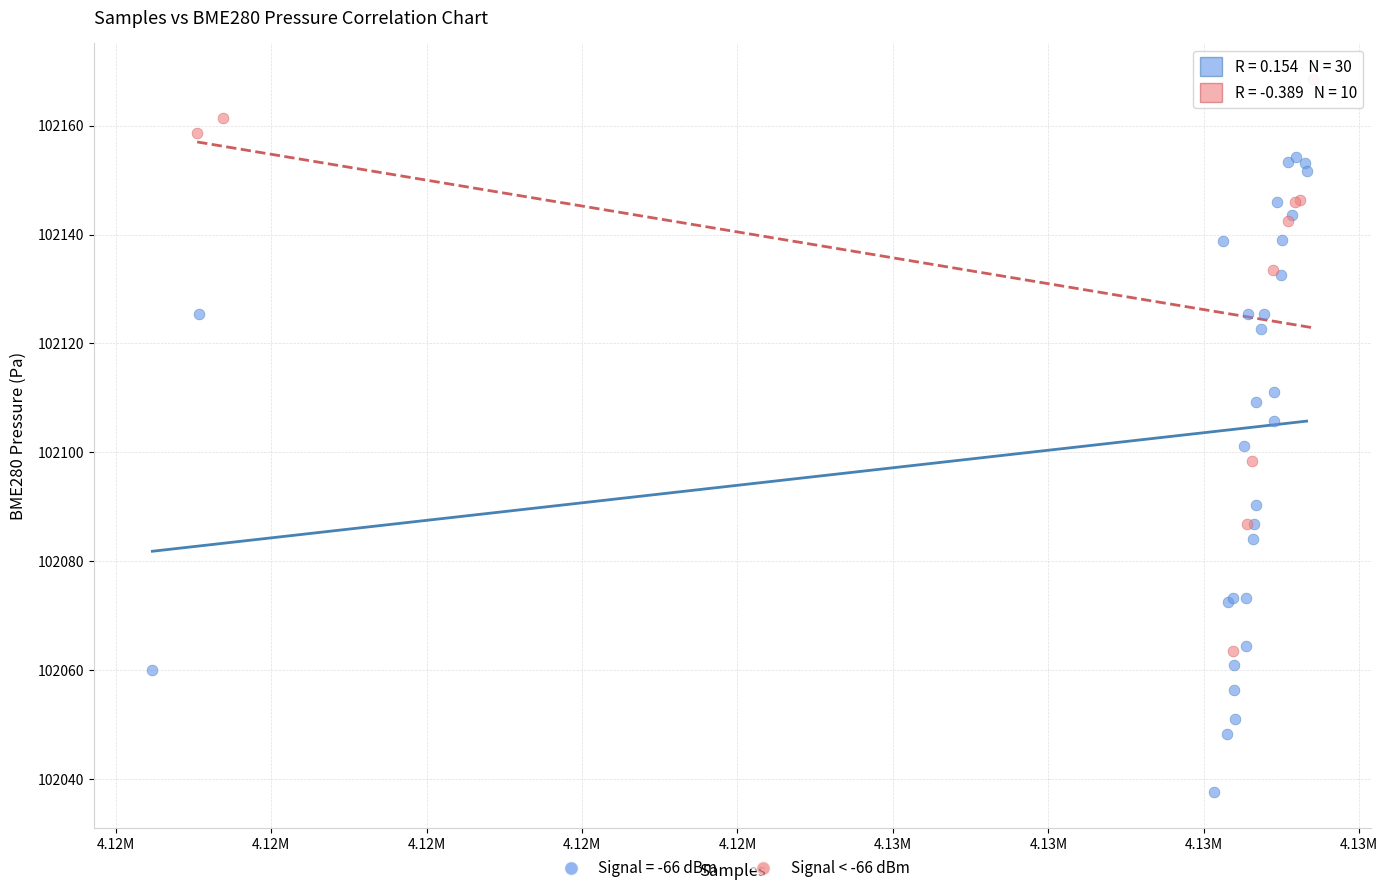

Which series contains the highest Y value?

Signal < -66 dBm